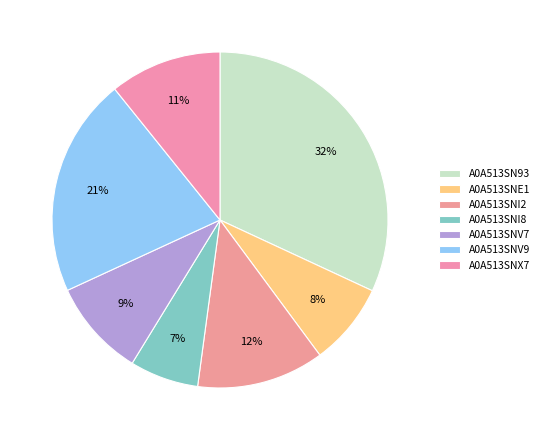

Does A0A513SN93 account for over 50% of the chart?

No